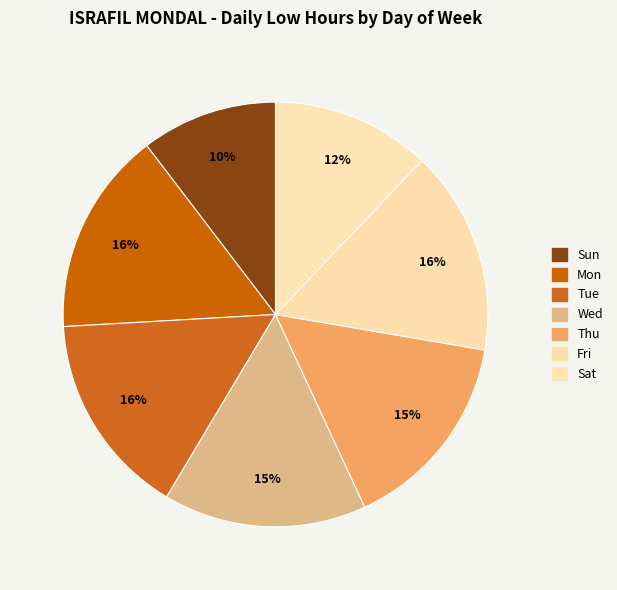

Is it true that Sun is 18% of the pie?

False